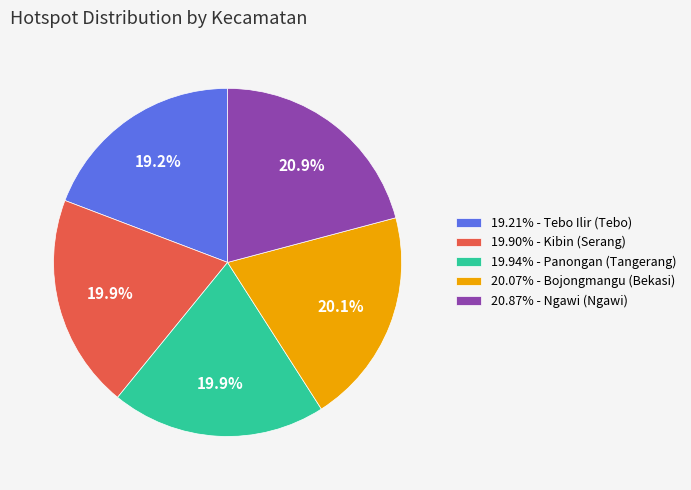

Approximately how many times larger is the value at 19.94% - Panongan (Tangerang) compared to 19.90% - Kibin (Serang)?

1.0